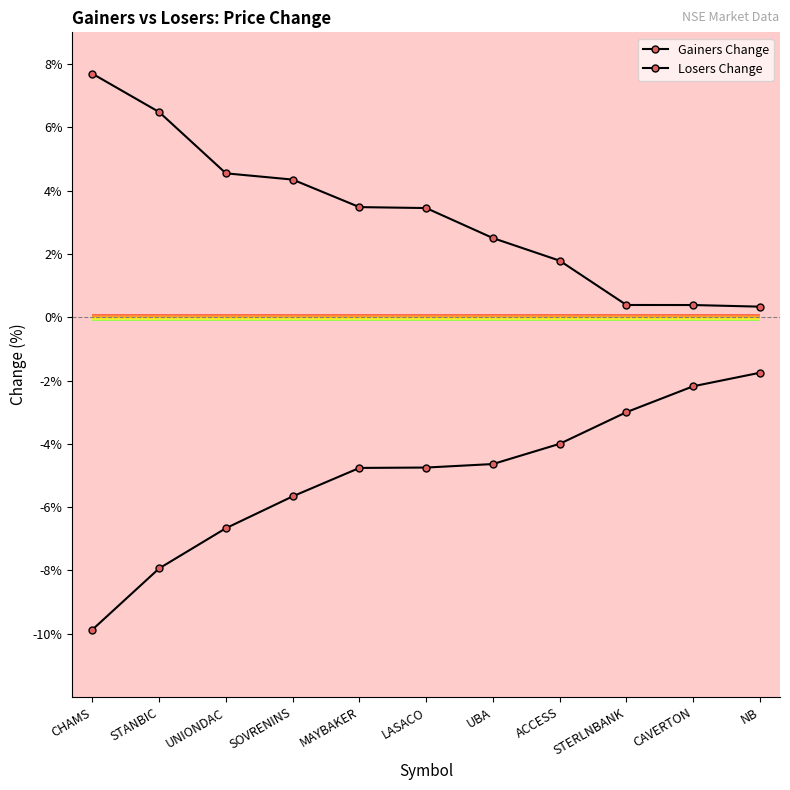

How many lines are shown in the chart?

2